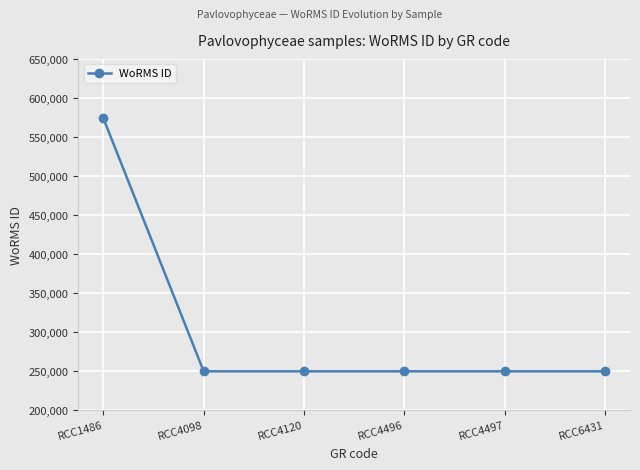

What is the maximum value shown in the chart?

573916